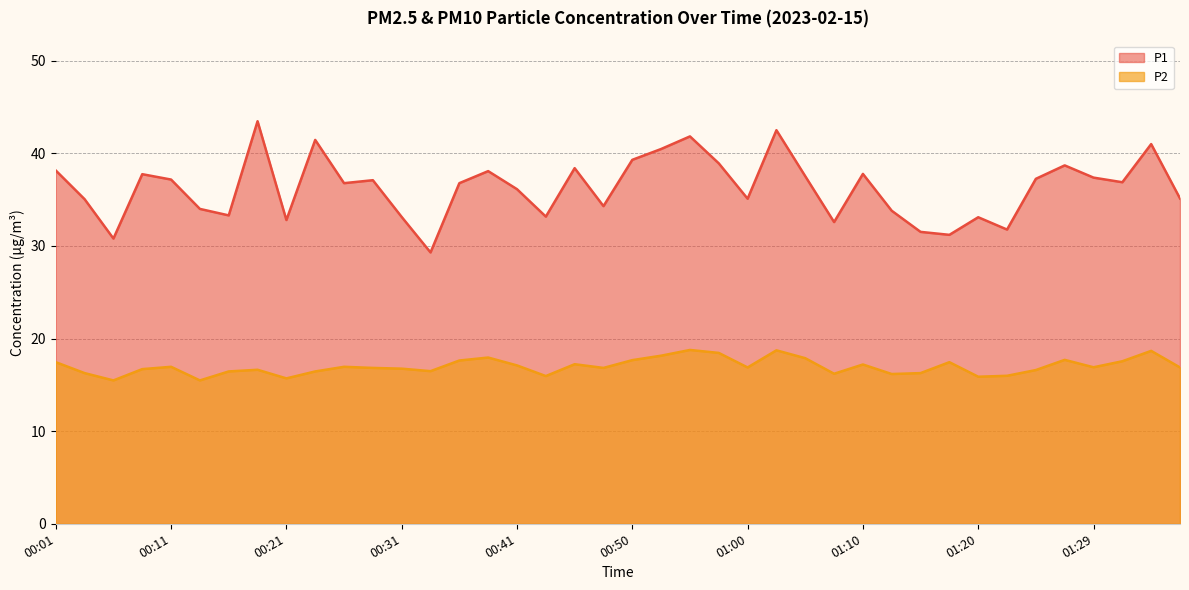

How many interior local peaks does the P2 series have?

11